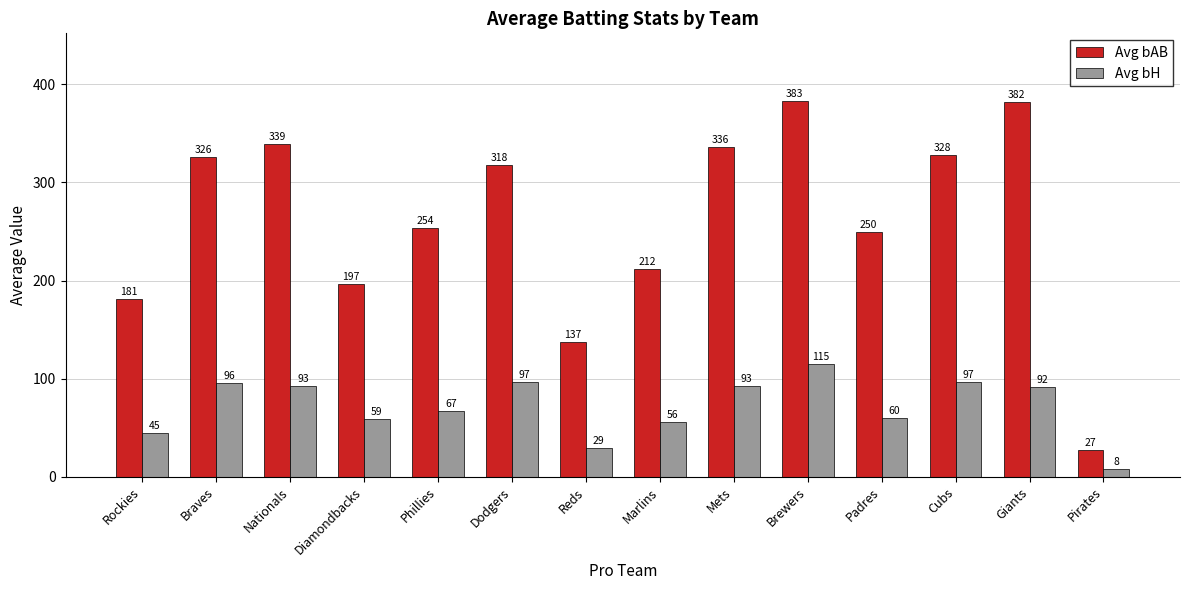

What is the label of the 13th bar from the left?

Giants